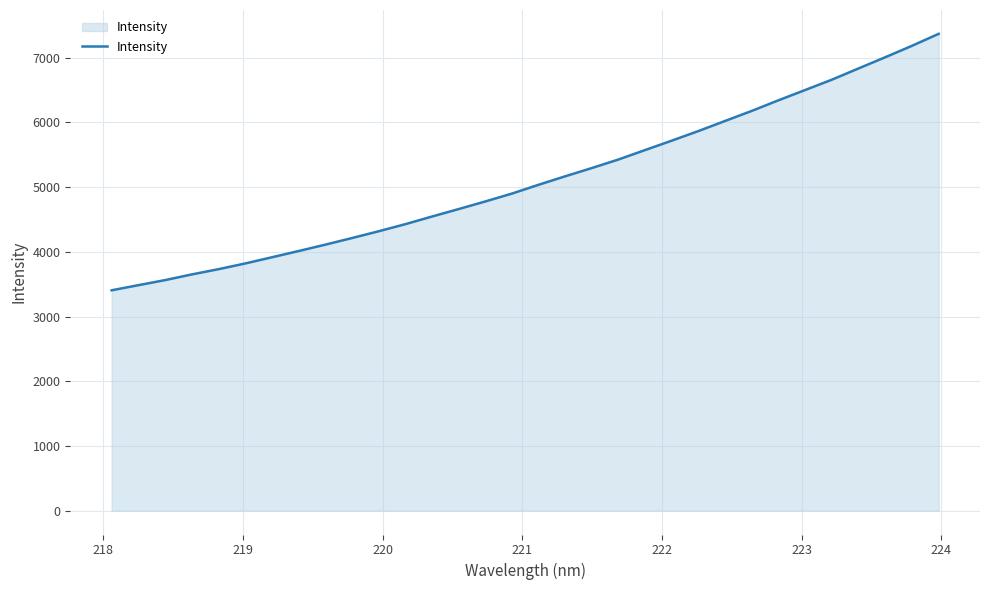

True or false: there are more than 1 points higher than both neighbors.

False